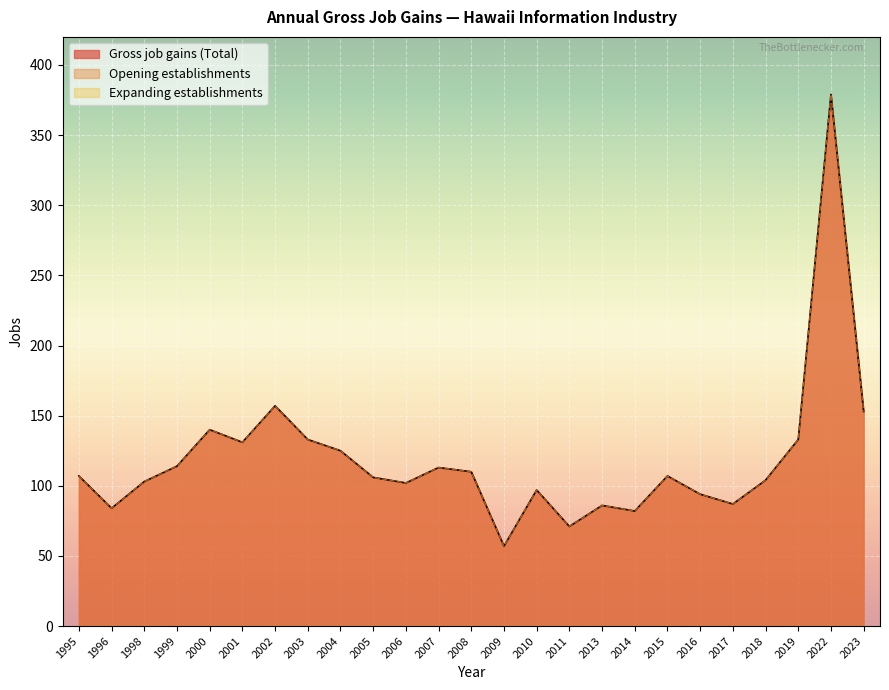

What is the lowest value of the Opening establishments series?

57